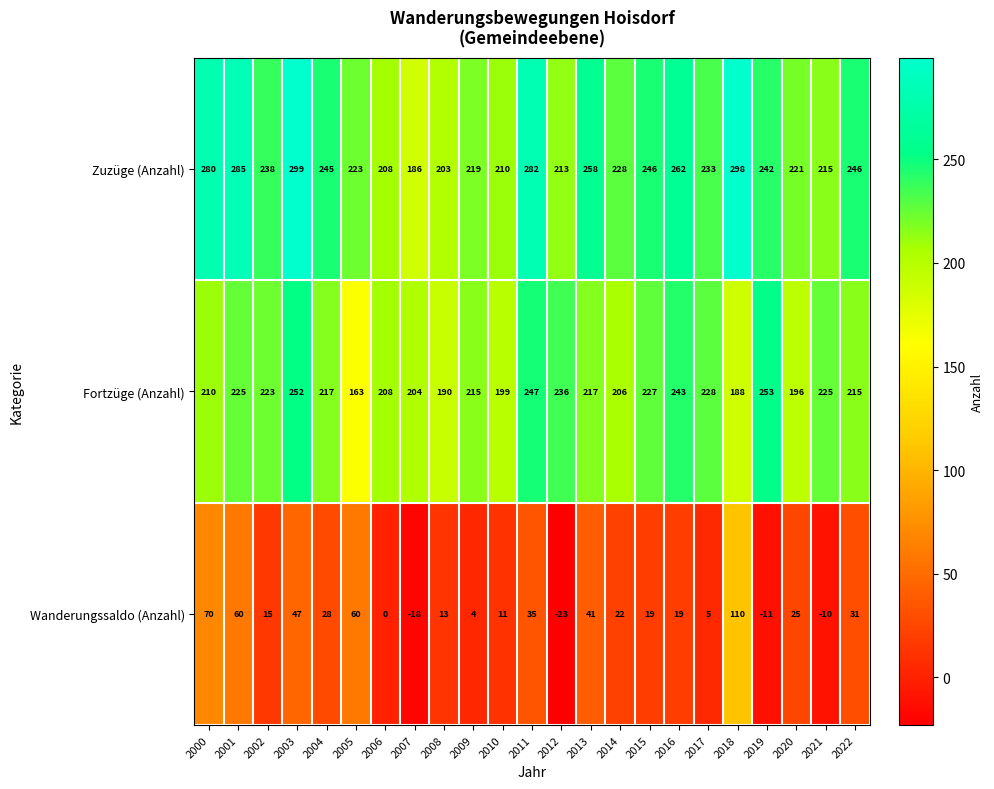

At how many categories does at least one series exceed 286?

2